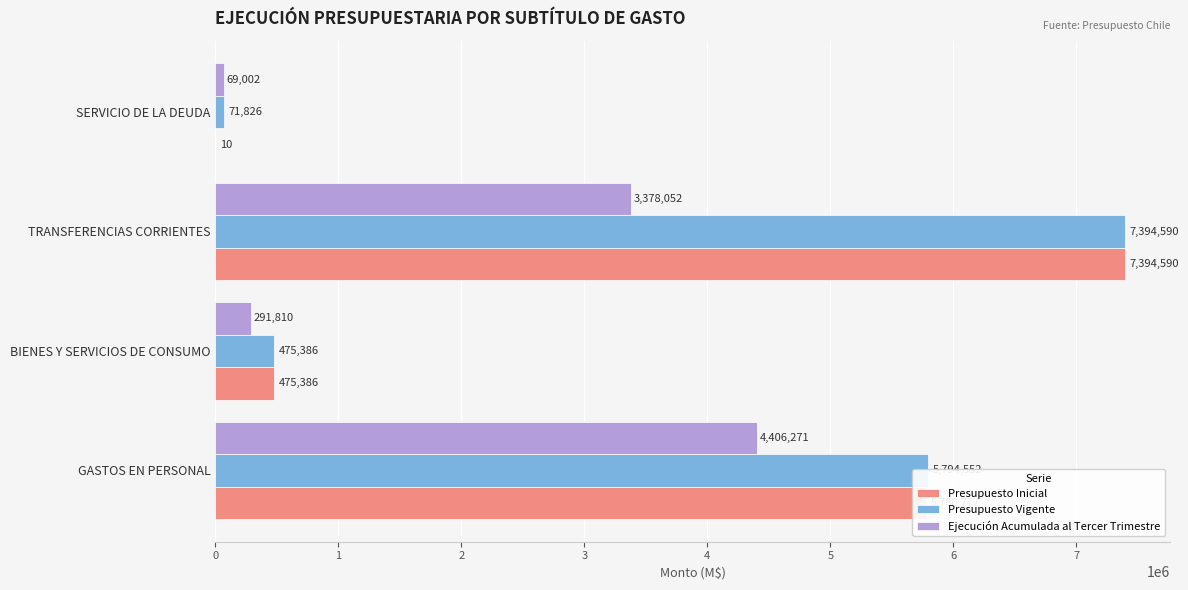

What is the maximum value shown in the chart?

7394590